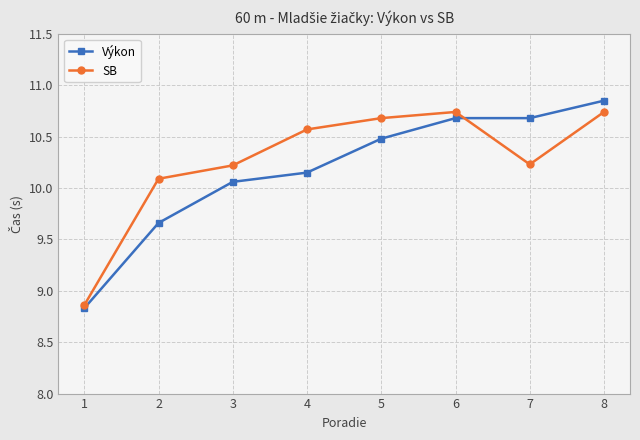

What is the smallest value displayed?

8.8